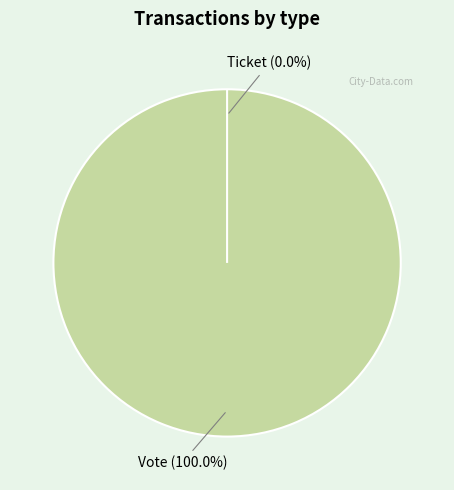

Which slice is the largest?

Vote